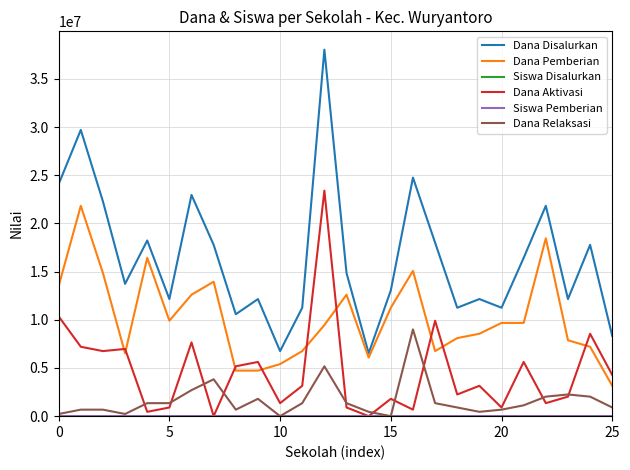

Which series has the largest total across all categories?

Dana Disalurkan